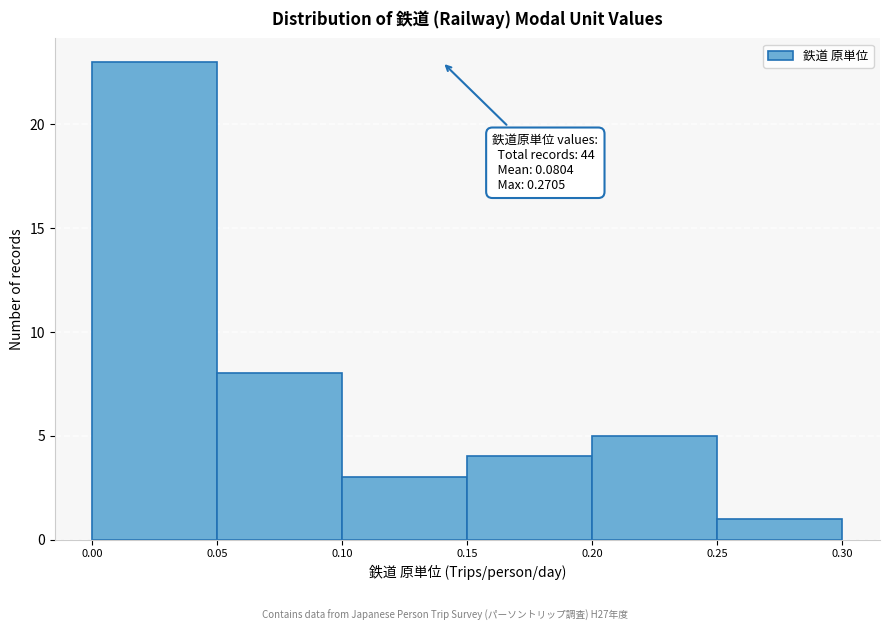

Which range on the x-axis has the tallest bar?

0.00 to 0.05